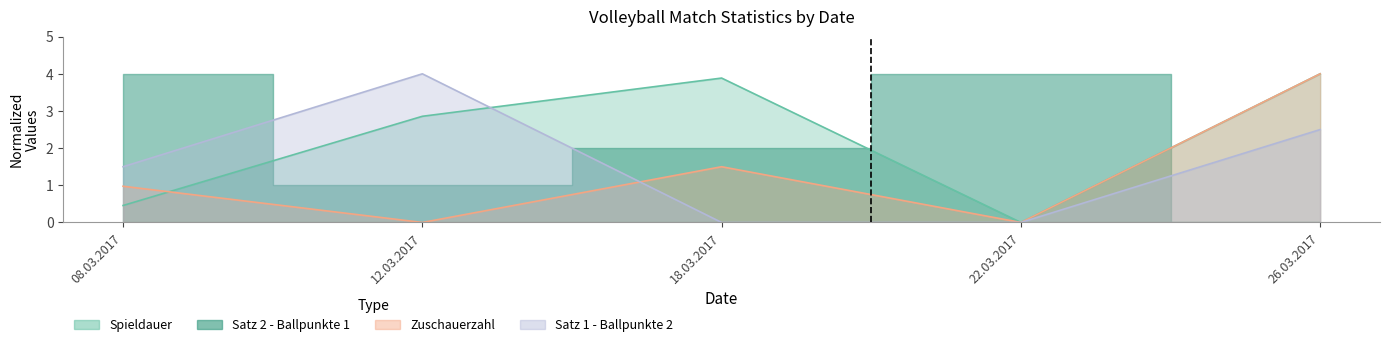

What is the difference between the maximum and minimum values in the Zuschauerzahl series?

4.0